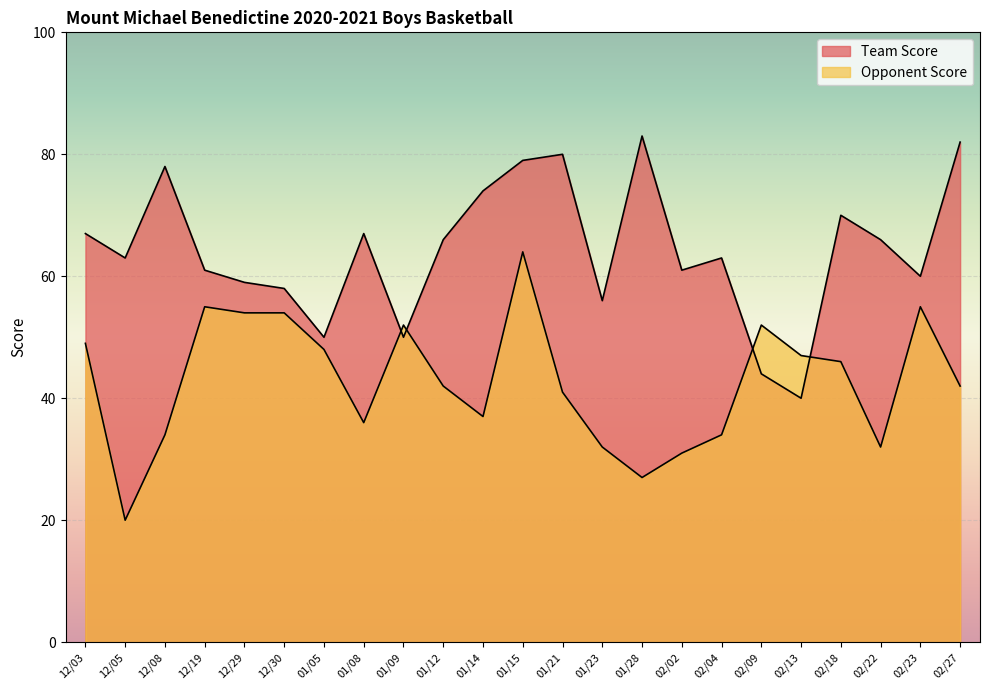

How many interior local valleys does the Team Score series have?

7